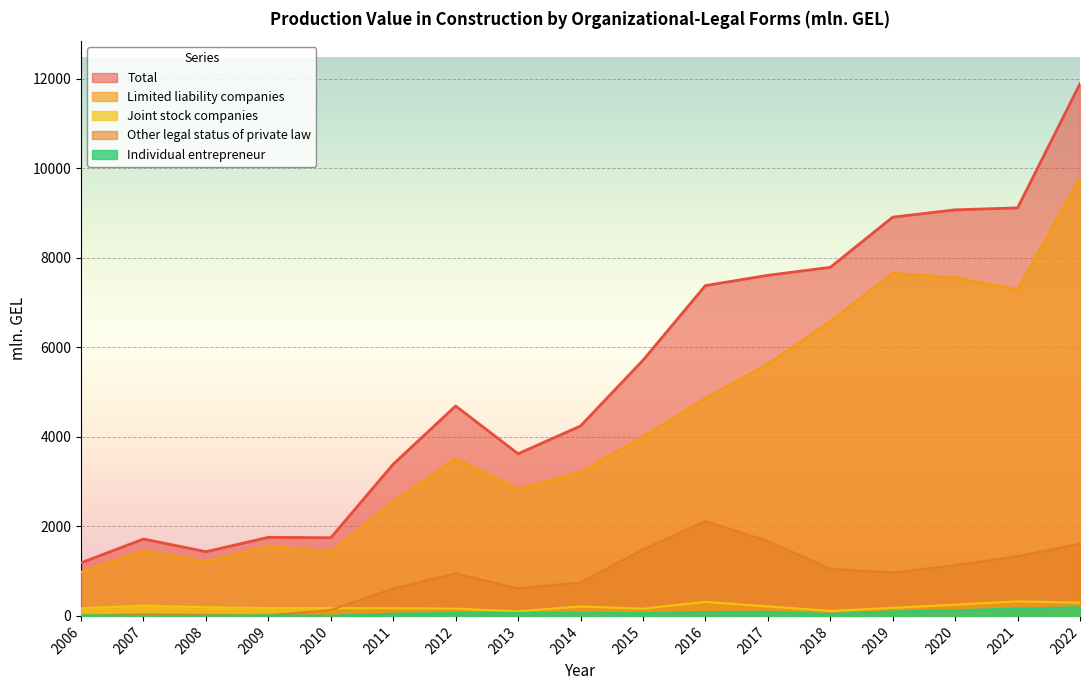

Reading left to right, transcribe all the data shown in this chart.

Total: 2006=1186.1	2007=1718.4	2008=1434.8	2009=1756.6	2010=1746.4	2011=3389.9	2012=4691.9	2013=3623.5	2014=4244.2	2015=5712.5	2016=7381.9	2017=7611.0	2018=7789.5	2019=8910.4	2020=9074.2	2021=9118.6	2022=11891.9
Limited liability companies: 2006=980.3	2007=1452.9	2008=1213.3	2009=1557.1	2010=1435.6	2011=2554.4	2012=3513.5	2013=2836.8	2014=3209.0	2015=4004.3	2016=4863.8	2017=5630.8	2018=6581.8	2019=7657.3	2020=7562.0	2021=7291.1	2022=9788.0
Joint stock companies: 2006=172.4	2007=229.3	2008=194.7	2009=174.1	2010=173.2	2011=171.8	2012=162.3	2013=102.2	2014=210.7	2015=160.5	2016=312.1	2017=212.4	2018=110.4	2019=179.6	2020=250.6	2021=325.2	2022=295.5
Individual entrepreneur: 2006=13.9	2007=1.4	2008=3.9	2009=11.1	2010=5.2	2011=48.0	2012=63.6	2013=68.2	2014=70.9	2015=58.8	2016=85.5	2017=92.1	2018=42.4	2019=99.0	2020=125.0	2021=163.7	2022=193.4
Other legal status of private law: 2006=11.6	2007=32.9	2008=22.6	2009=13.9	2010=130.8	2011=613.4	2012=950.9	2013=613.8	2014=749.2	2015=1485.7	2016=2117.7	2017=1672.7	2018=1052.4	2019=972.0	2020=1134.5	2021=1334.1	2022=1615.0